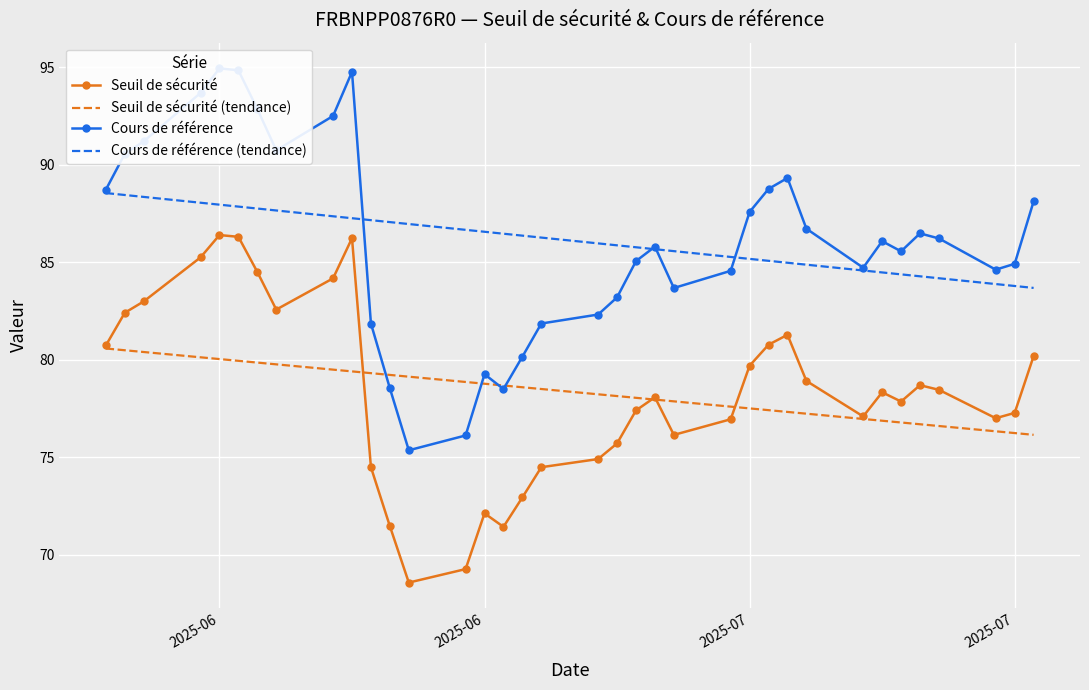

True or false: Cours de référence (tendance) and Seuil de sécurité (tendance) intersect in this chart.

False